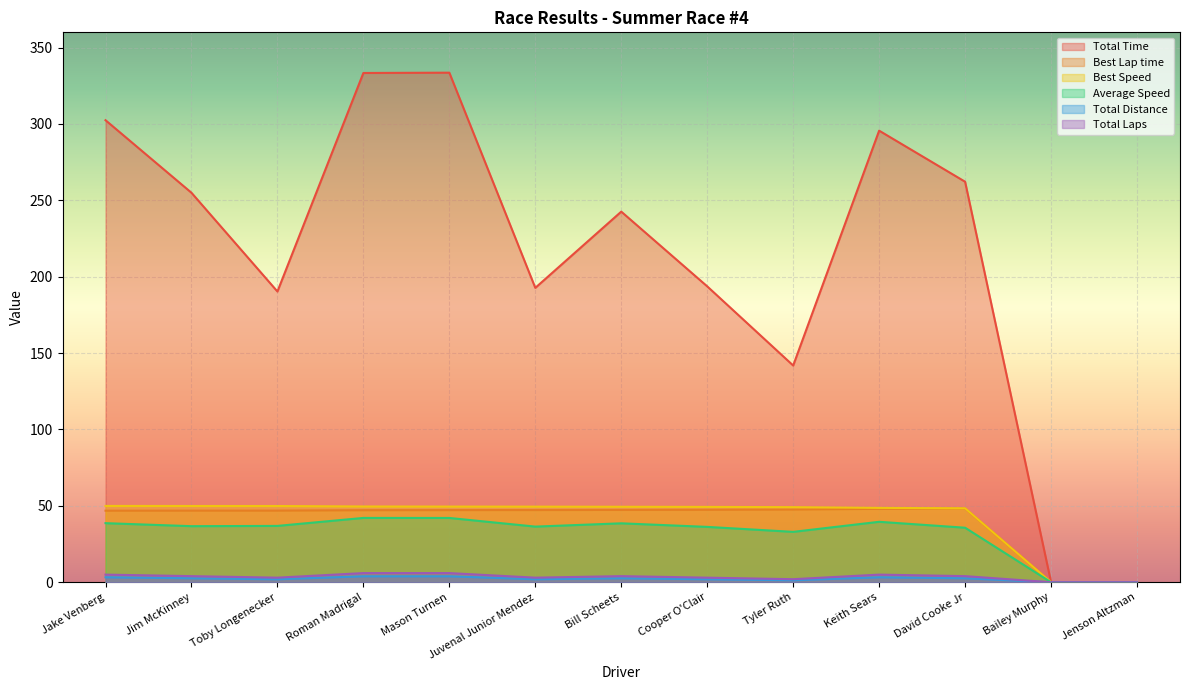

True or false: Total Distance and Best Lap time cross at least once.

False